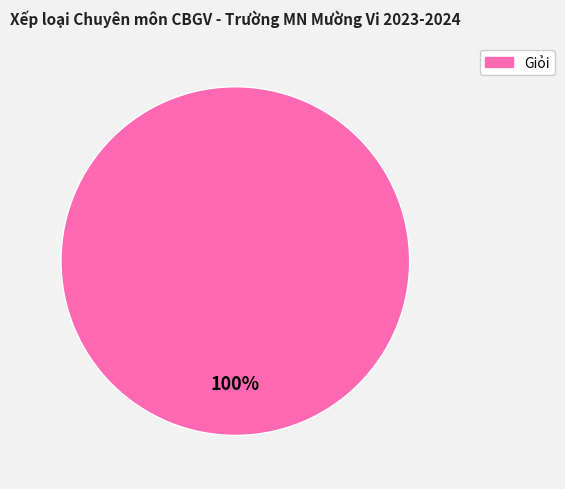

Is there any slice that represents more than half of the pie?

Yes